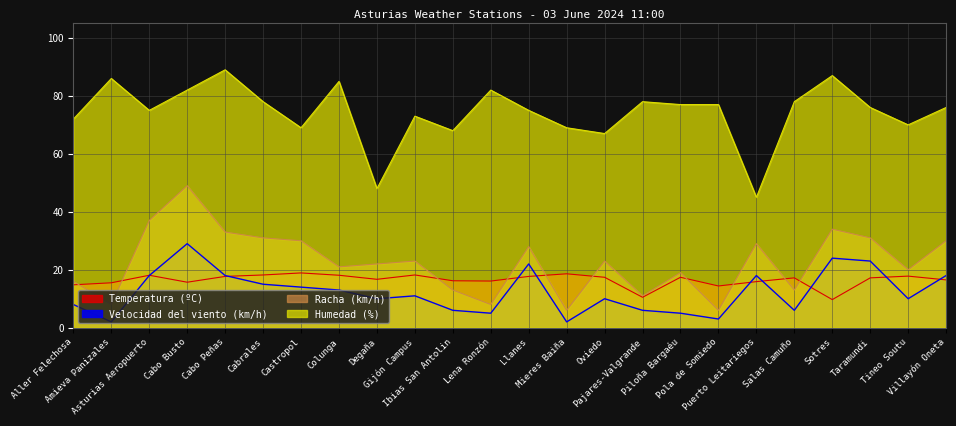

True or false: Velocidad del viento (km/h) and Humedad (%) intersect in this chart.

False